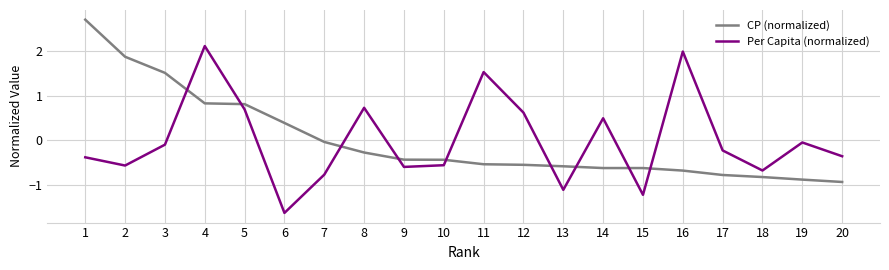

Which series ends up on top after the final intersection of Per Capita (normalized) and CP (normalized)?

Per Capita (normalized)